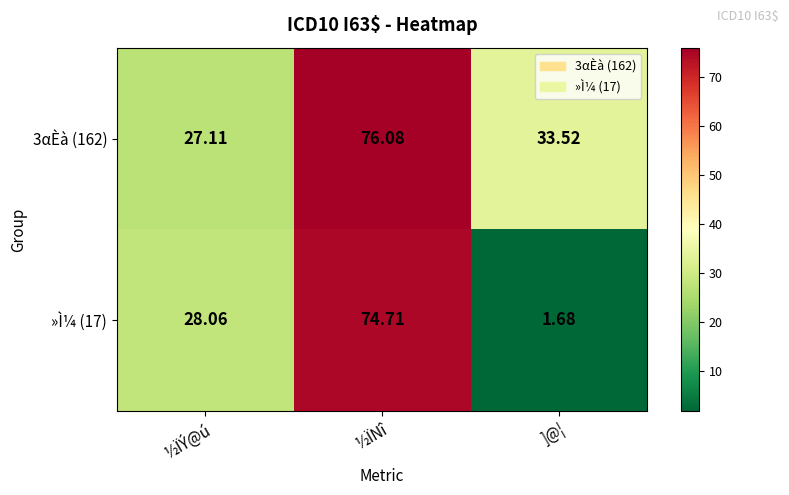

At which label does 3αÈà (162) reach its peak?

½ÏNî